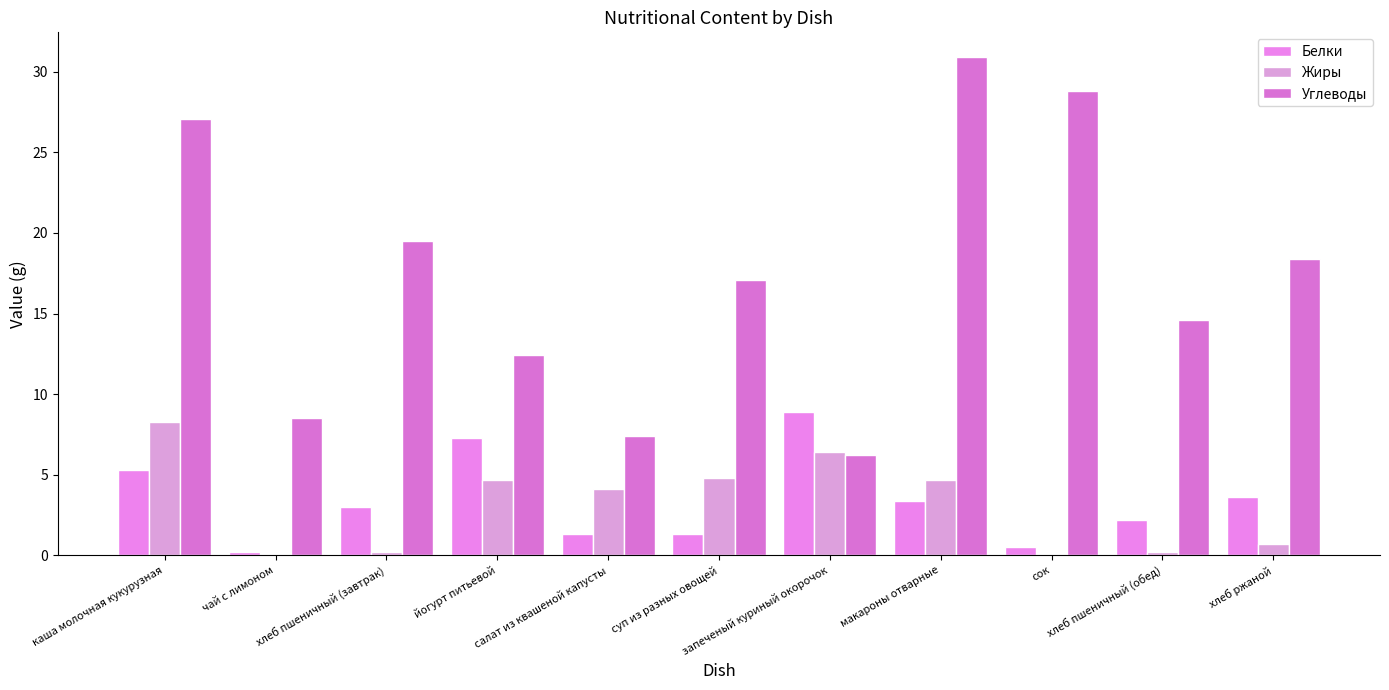

How many categories are shown in the chart?

11